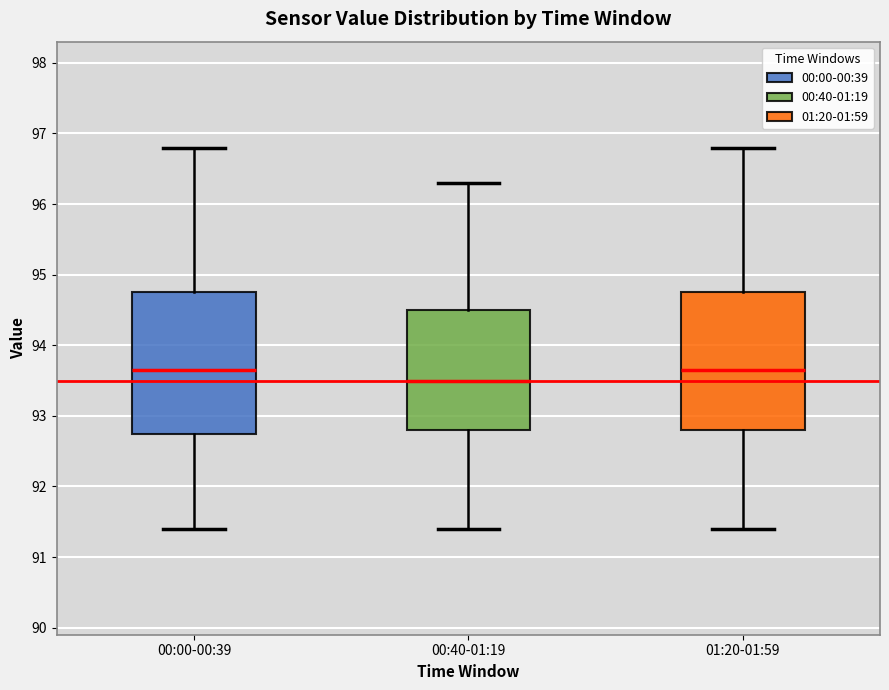

Which box has the lowest median line?

00:40-01:19